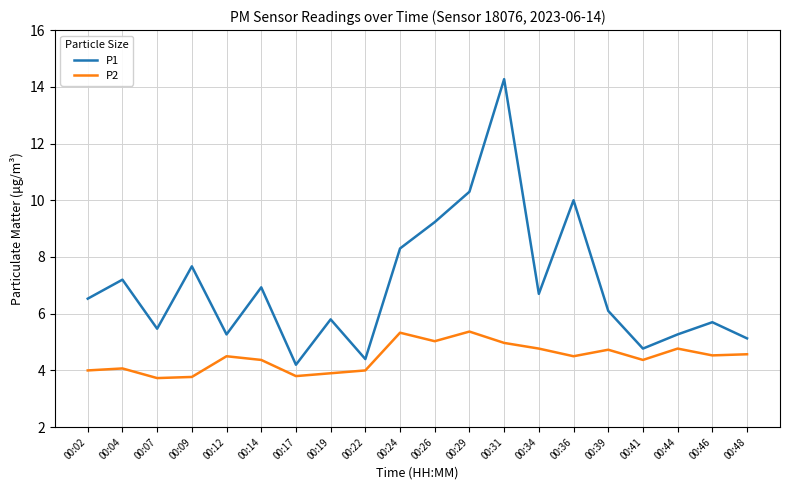

True or false: P2 has a value of 5.9 at 00:19.

False